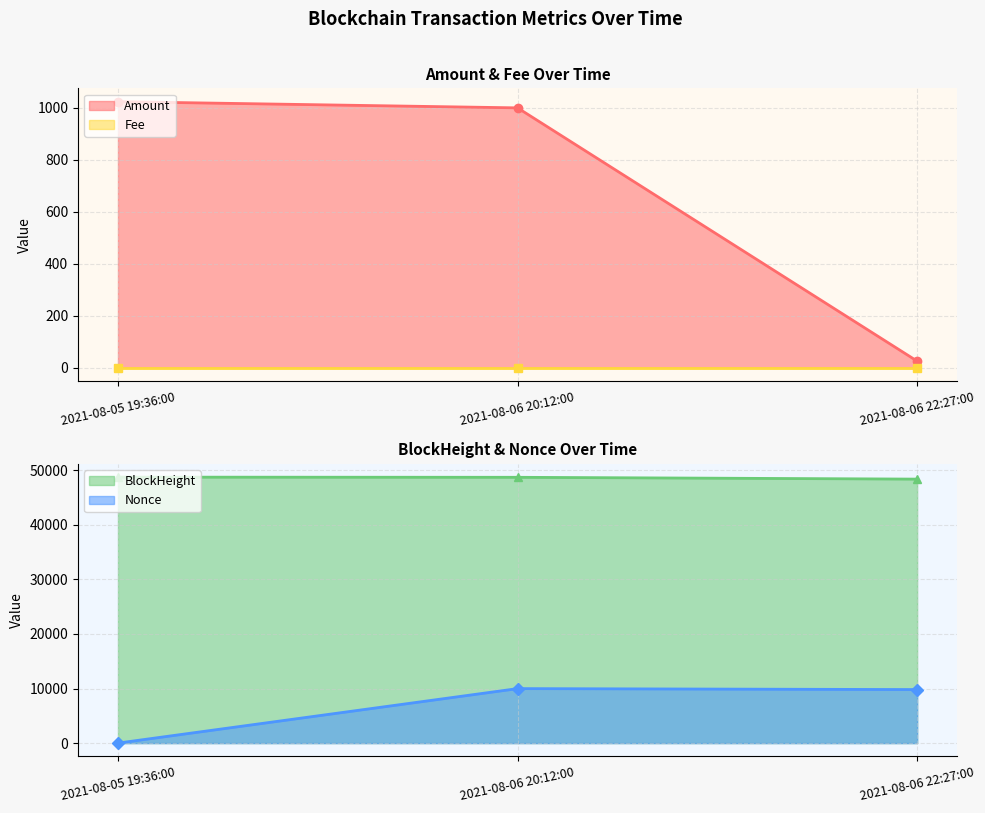

Which label corresponds to the largest value in the chart?

2021-08-05 19:36:00